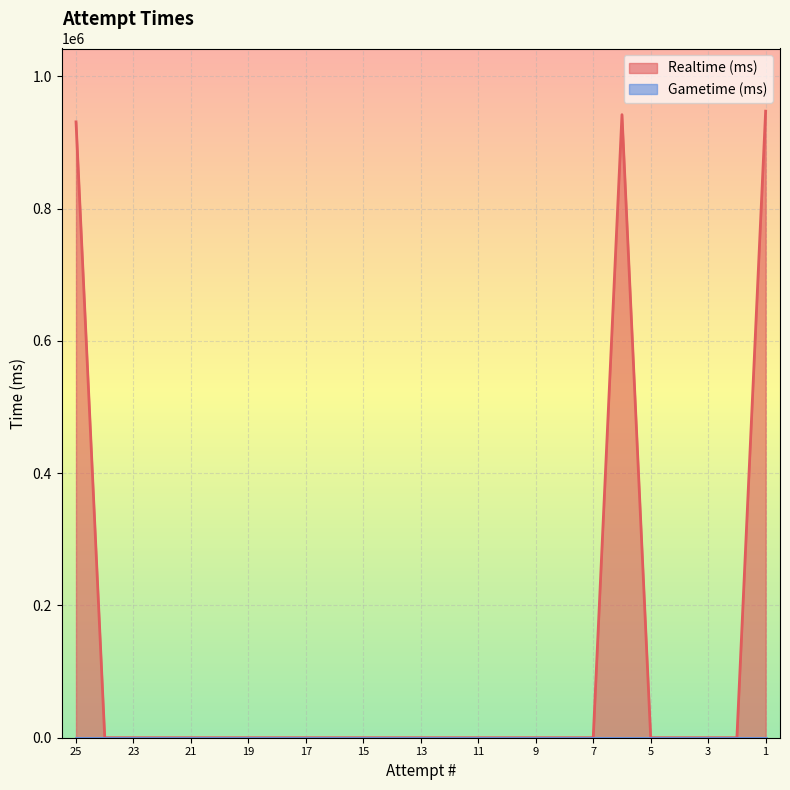

List the labels in order of value, largest first.

1, 6, 25, 24, 23, 22, 21, 20, 19, 18, 17, 16, 15, 14, 13, 12, 11, 10, 9, 8, 7, 5, 4, 3, 2